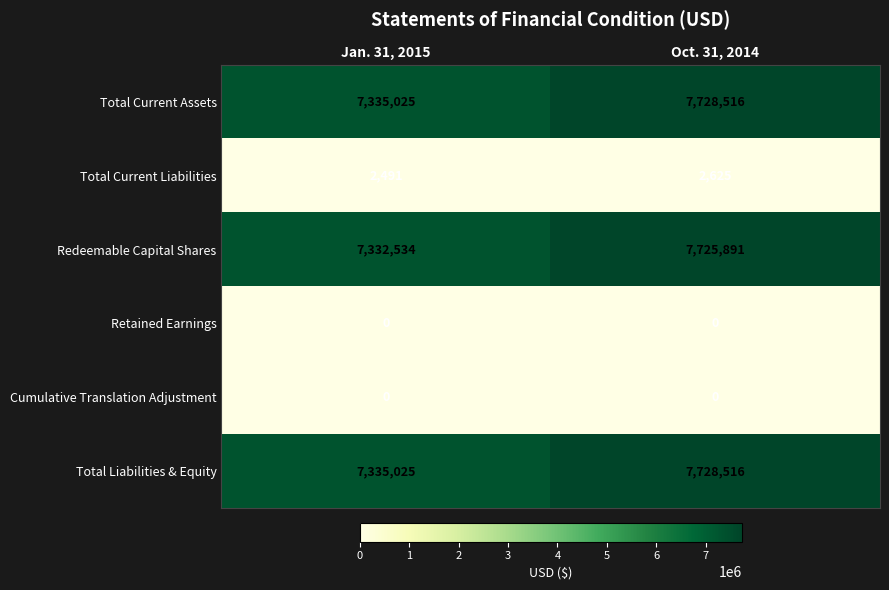

At which category is the sum across all series the highest?

Oct. 31, 2014